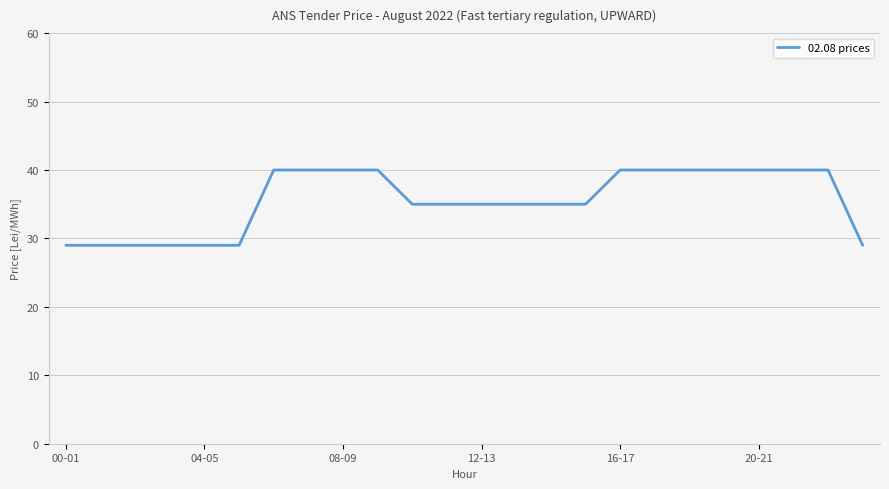

What is the difference between the second highest and second lowest values?

11